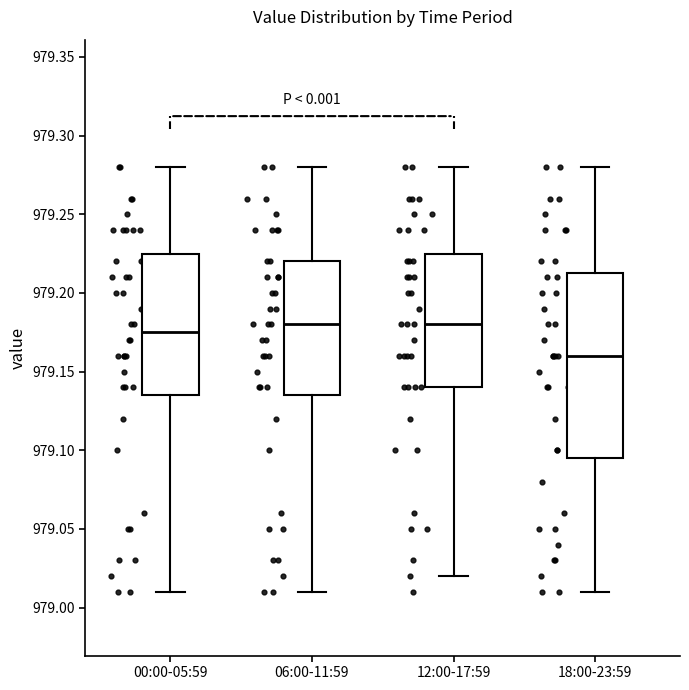

Reading left to right, read every box against the y-axis: the position of its median line, the range the box covers, and the ends of its whiskers. The values are not printed on the chart, so give them approximately, as read against the axis.

00:00-05:59: median 979.175, box 979.135 to 979.225, whiskers 979.010 to 979.280
06:00-11:59: median 979.180, box 979.135 to 979.220, whiskers 979.010 to 979.280
12:00-17:59: median 979.180, box 979.140 to 979.225, whiskers 979.020 to 979.280
18:00-23:59: median 979.160, box 979.095 to 979.215, whiskers 979.010 to 979.280